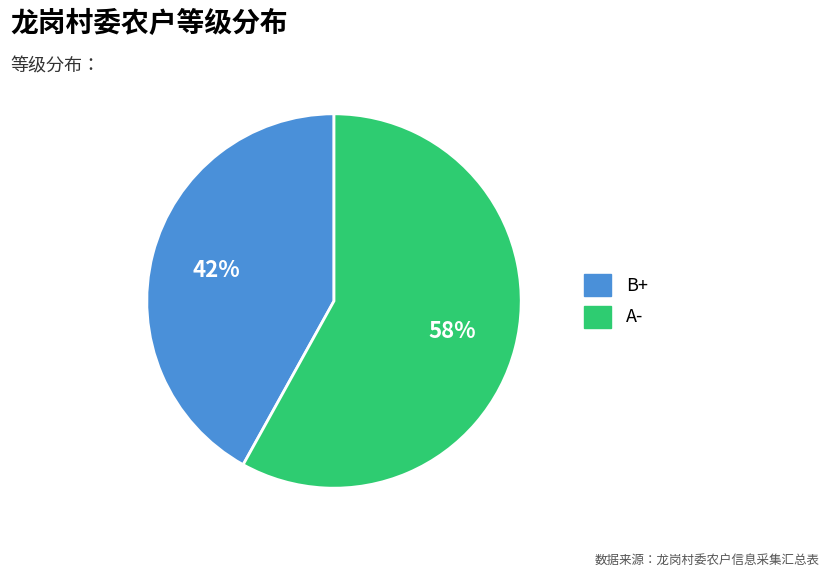

To the nearest percent, what is the difference between the largest and smallest slice percentages?

16%